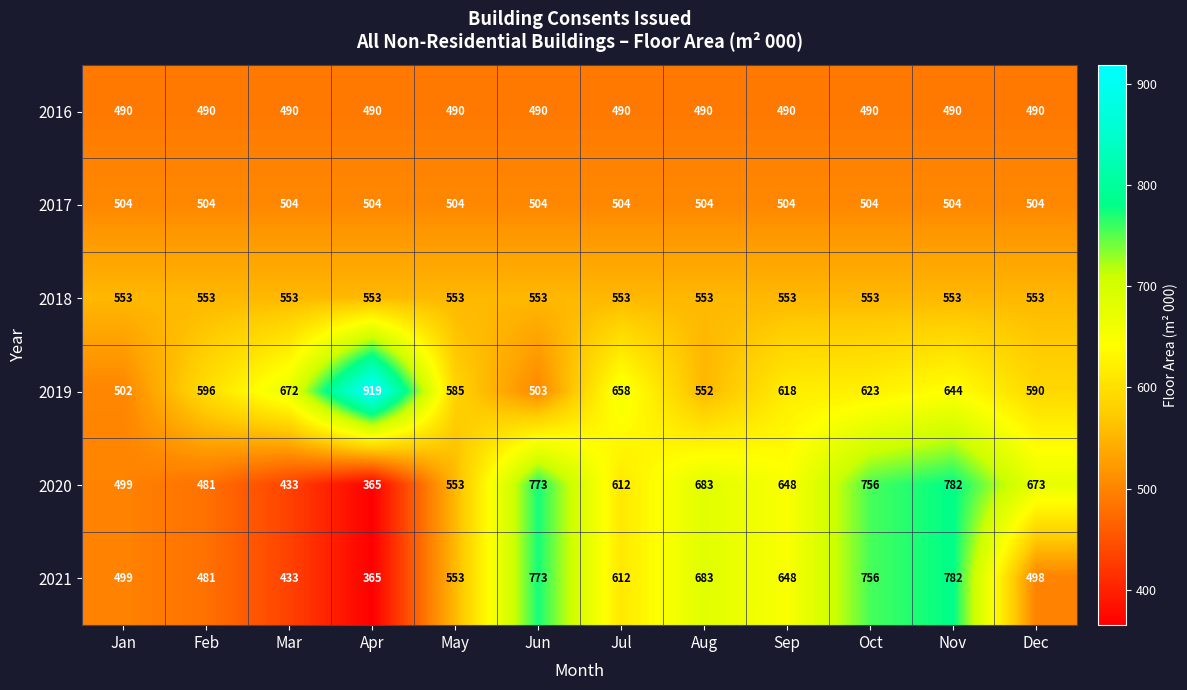

Where does the 2019 series first go above 618?

Mar